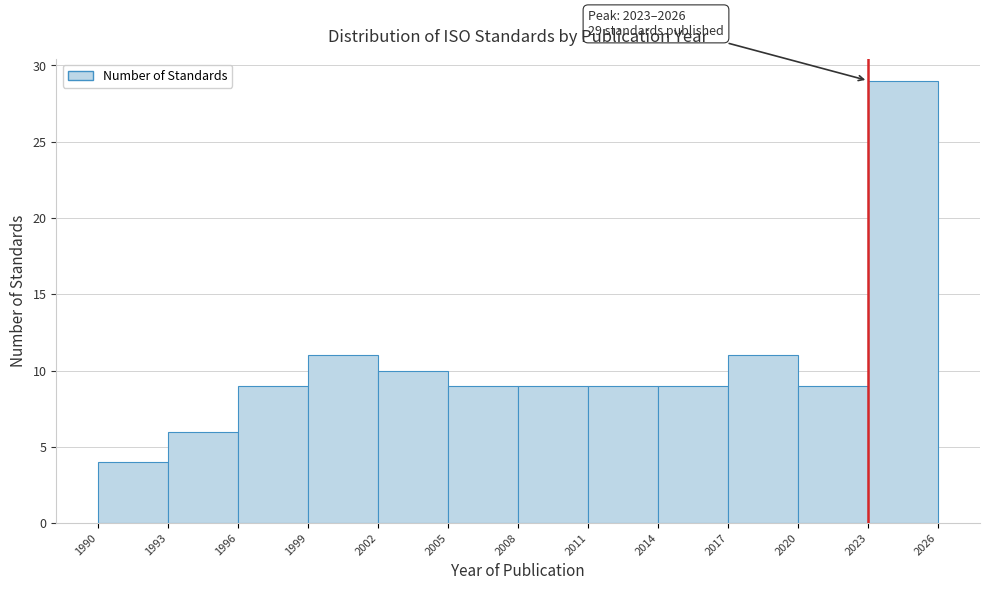

Which range on the x-axis has the tallest bar?

2023 to 2026